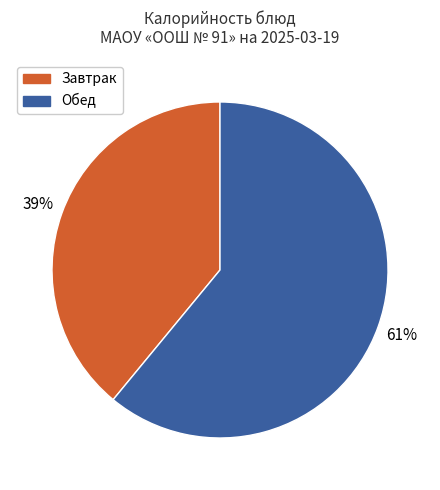

Is there any slice that represents more than half of the pie?

Yes